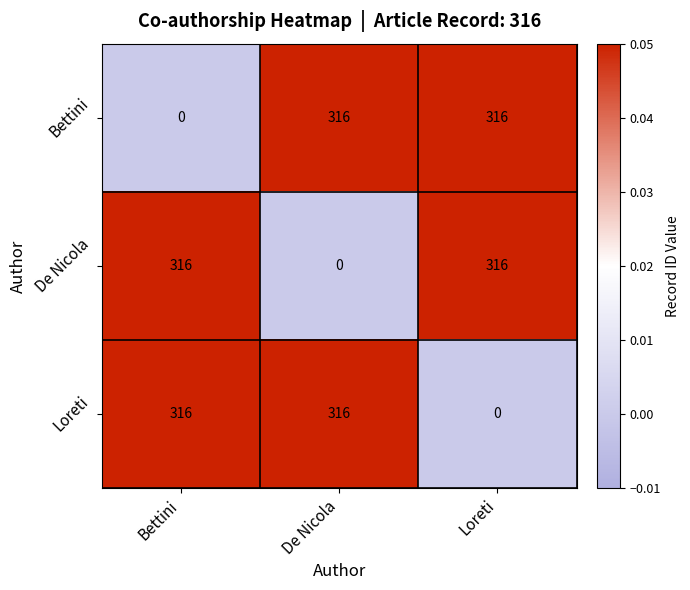

True or false: Bettini has a value of 316 at De Nicola.

True